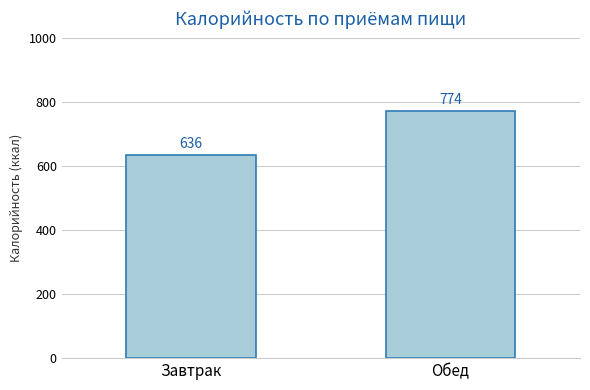

Is it true that the value at Завтрак is 859.1?

False